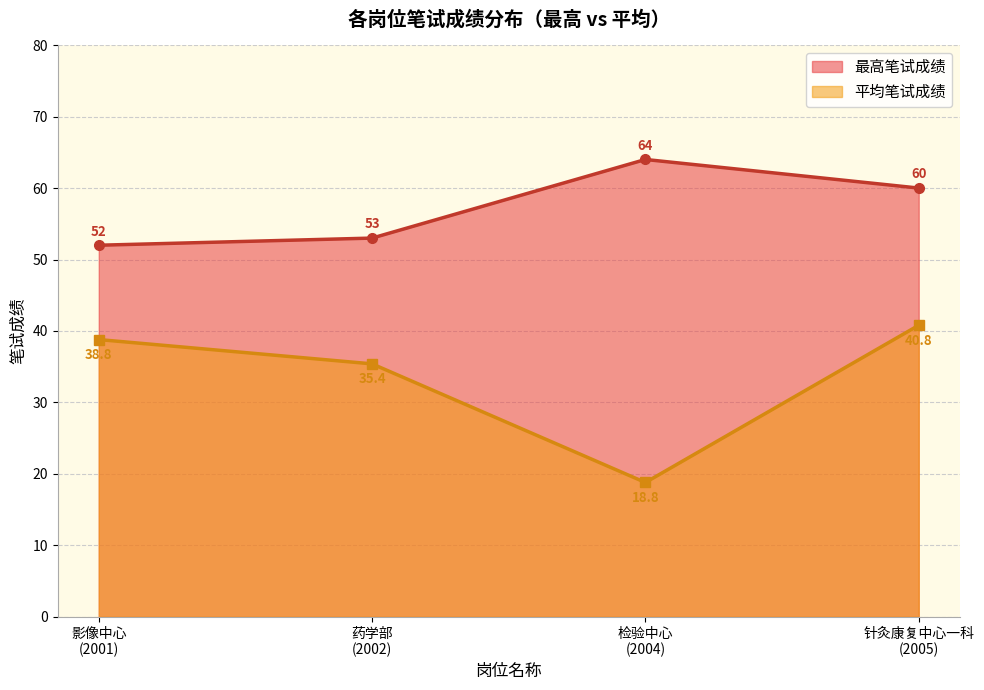

Which series has the largest range (max minus min)?

平均笔试成绩